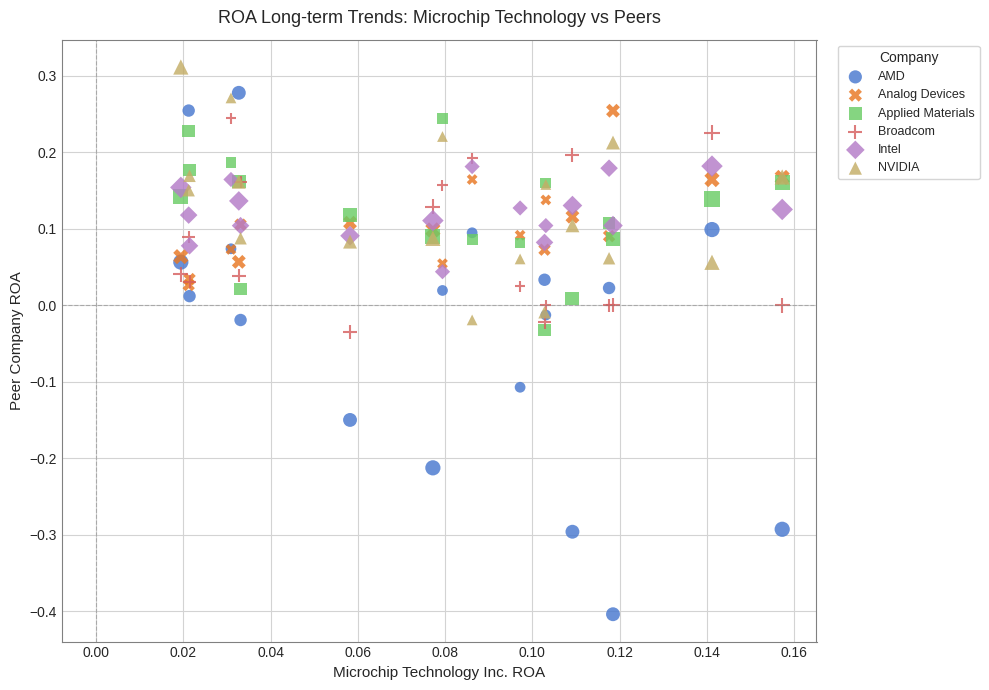

Which series has the widest spread of Y values?

AMD